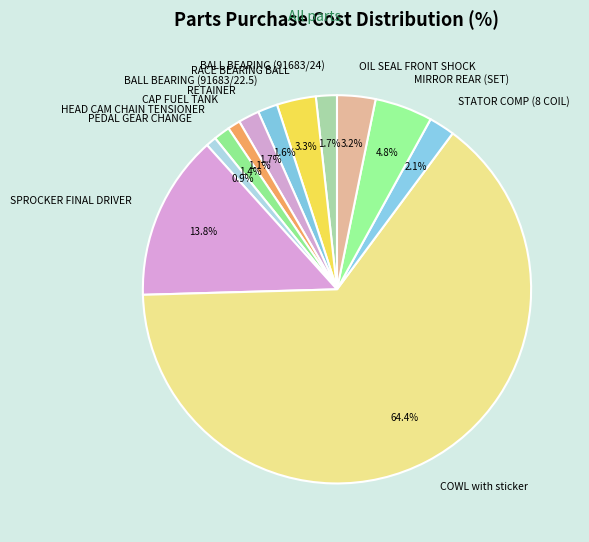

What is the total percentage of PEDAL GEAR CHANGE and COWL with sticker?

65.3%